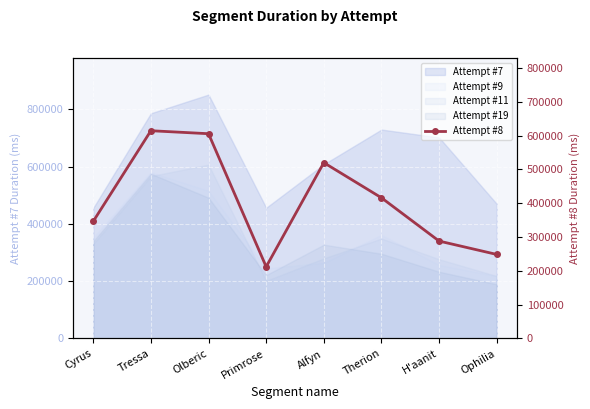

What is the difference between the values at Primrose and Olberic?

393307